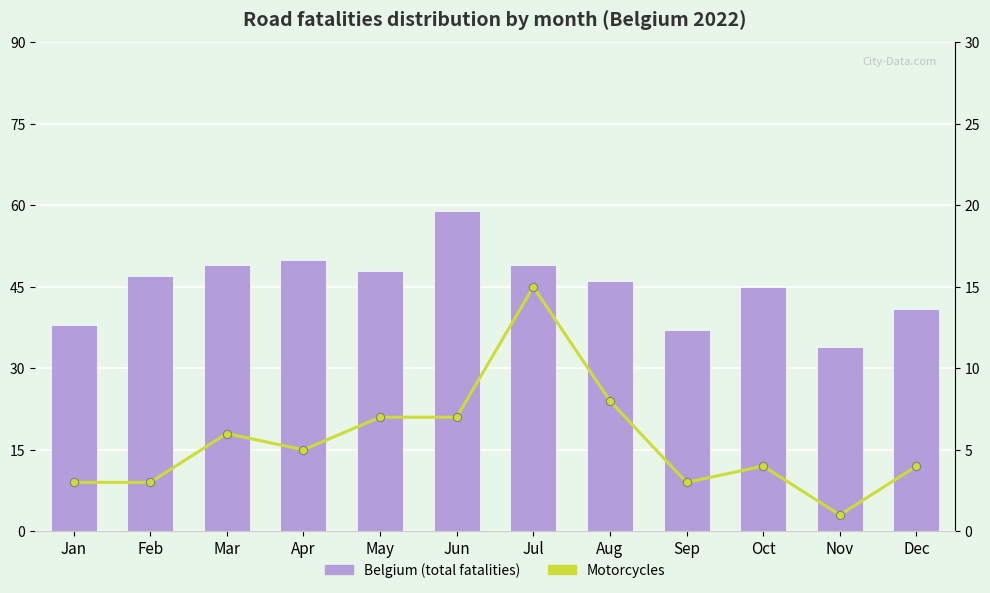

List the series in order of their peak value, lowest first.

Motorcycles, Belgium (total fatalities)